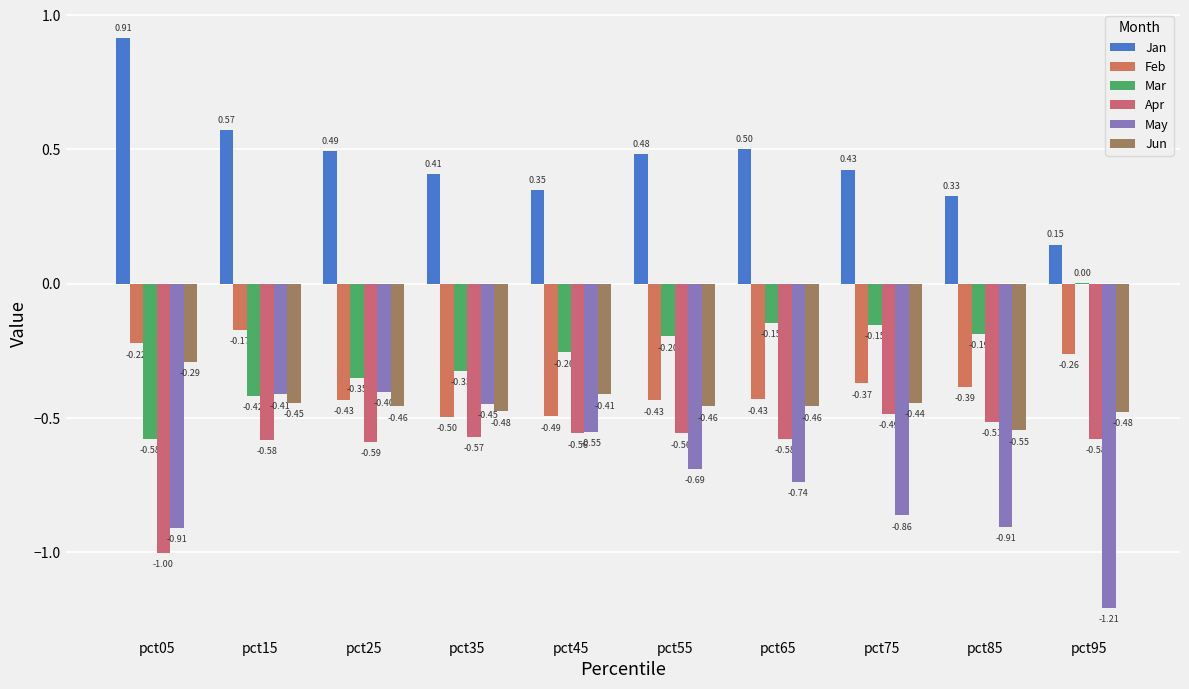

Reading left to right, extract all data points from this chart.

Jan: 0.9	0.6	0.5	0.4	0.3	0.5	0.5	0.4	0.3	0.1
Feb: -0.2	-0.2	-0.4	-0.5	-0.5	-0.4	-0.4	-0.4	-0.4	-0.3
Mar: -0.6	-0.4	-0.4	-0.3	-0.3	-0.2	-0.1	-0.2	-0.2	0.0
Apr: -1.0	-0.6	-0.6	-0.6	-0.6	-0.6	-0.6	-0.5	-0.5	-0.6
May: -0.9	-0.4	-0.4	-0.4	-0.6	-0.7	-0.7	-0.9	-0.9	-1.2
Jun: -0.3	-0.4	-0.5	-0.5	-0.4	-0.5	-0.5	-0.4	-0.5	-0.5